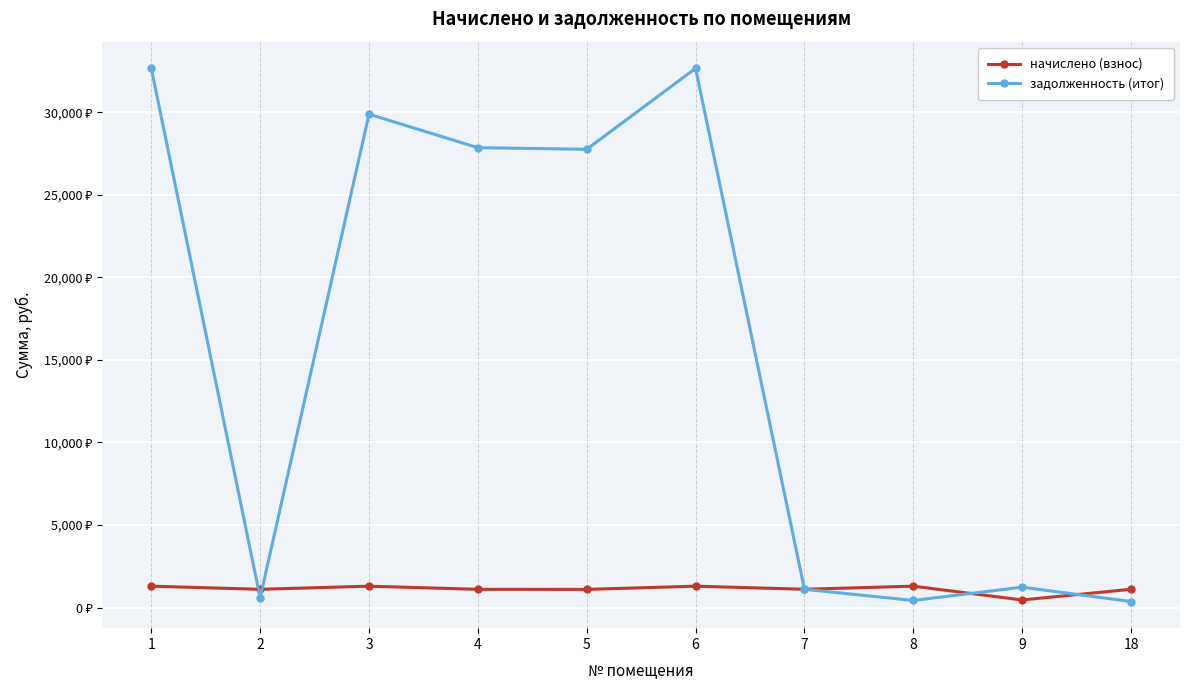

What are all the series names shown in the legend?

начислено (взнос), задолженность (итог)